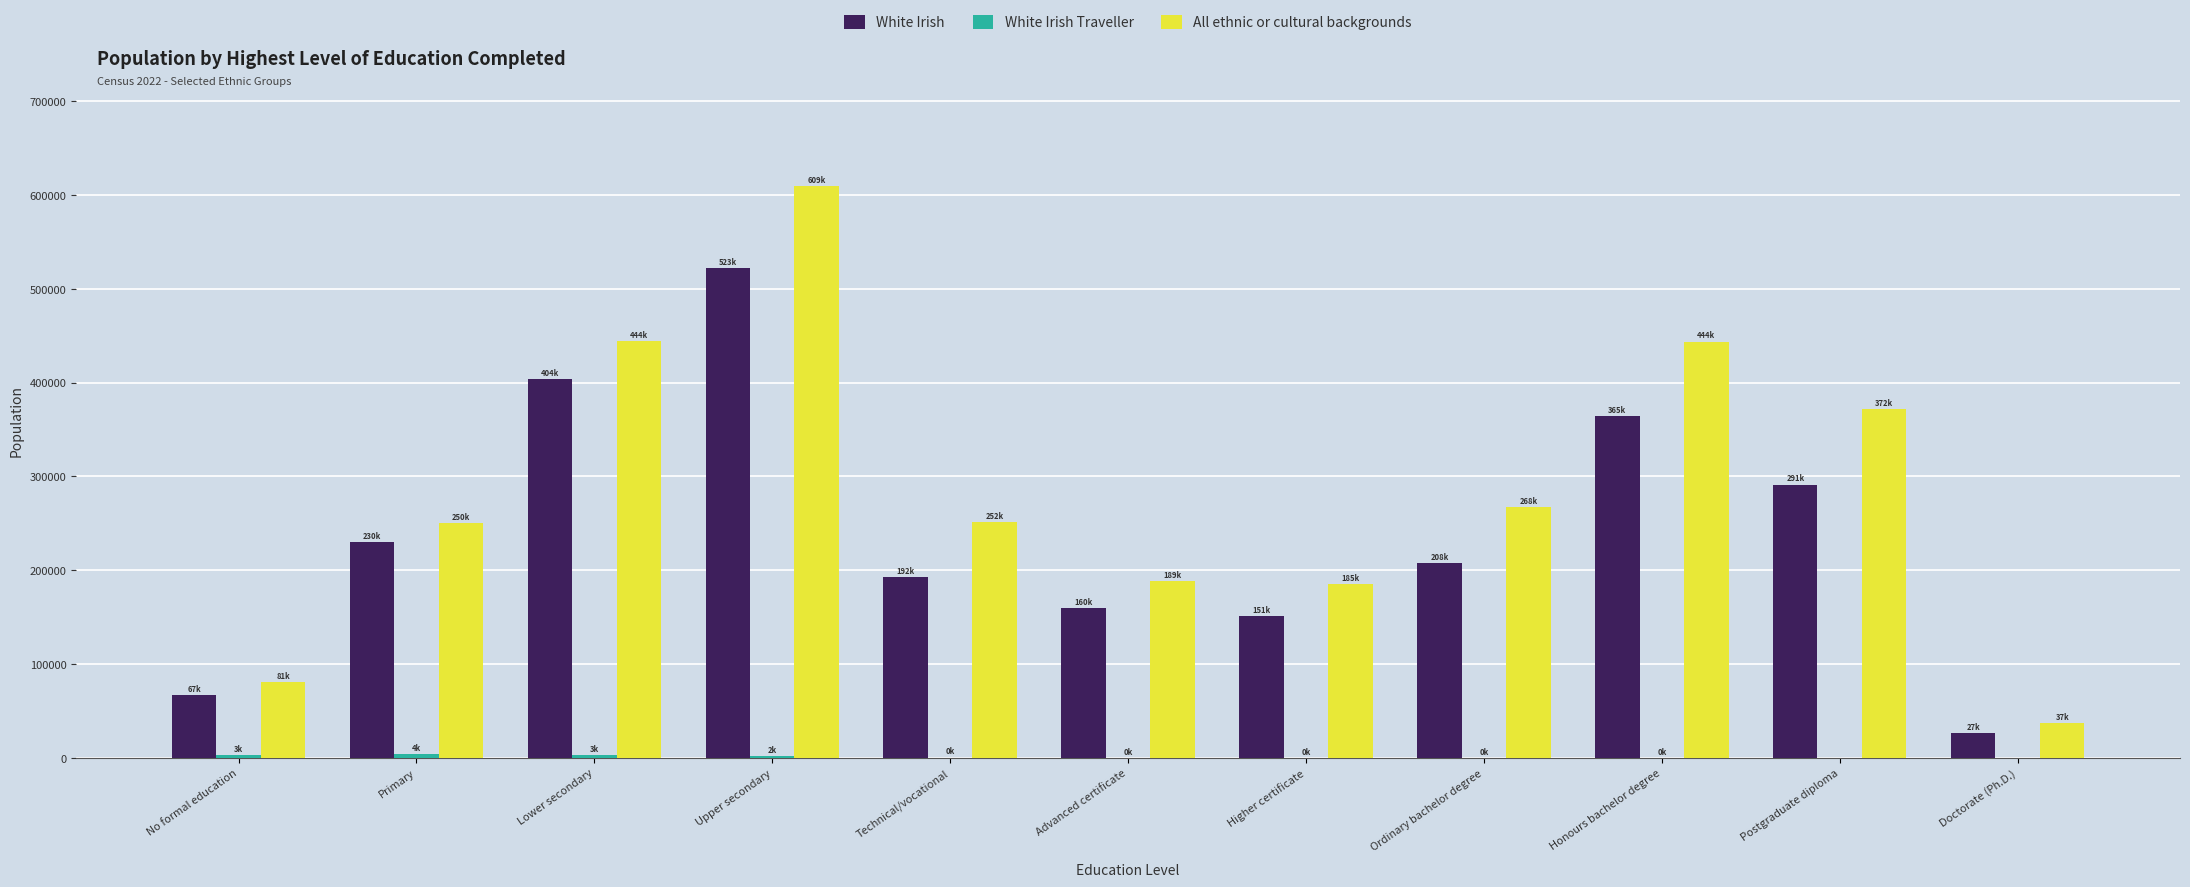

What is the sum of the All ethnic or cultural backgrounds values at Doctorate (Ph.D.) and Lower secondary?

481017